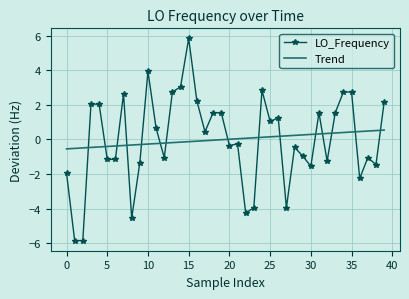

What is the difference between the maximum and minimum values in the Trend series?

1.1